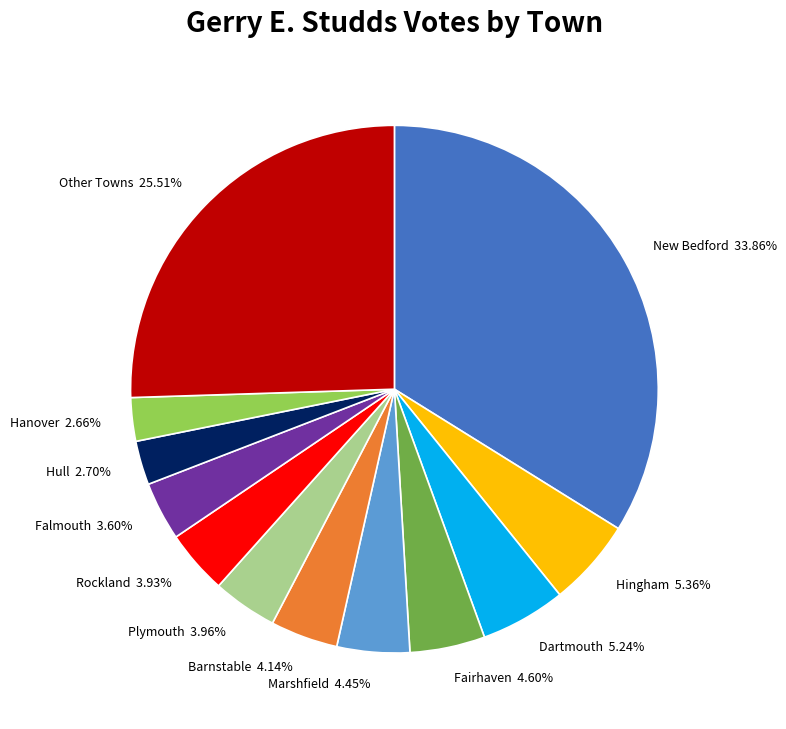

How many segments does this pie chart have?

12